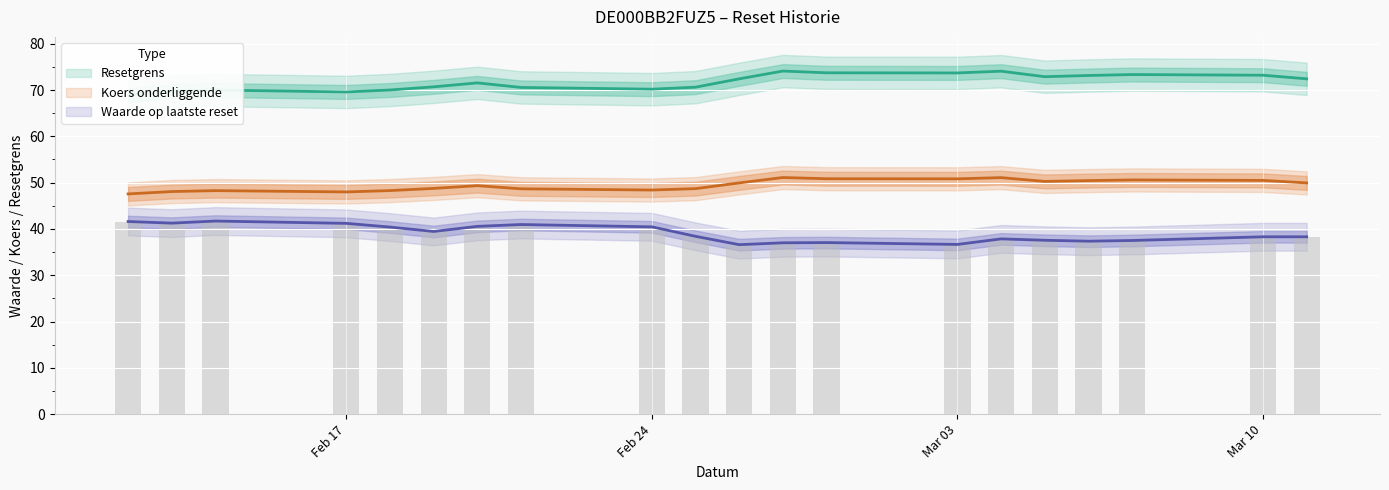

What is the lowest value of the Resetgrens series?

69.0